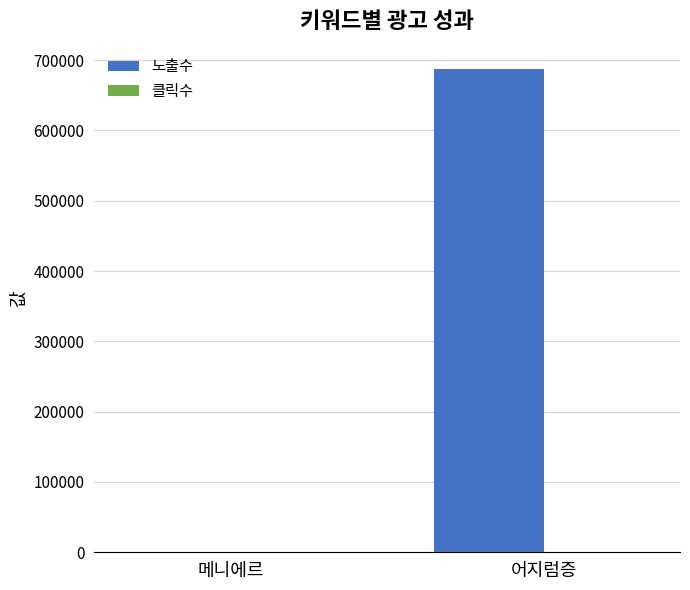

Which series changed the most between 메니에르 and 어지럼증?

노출수